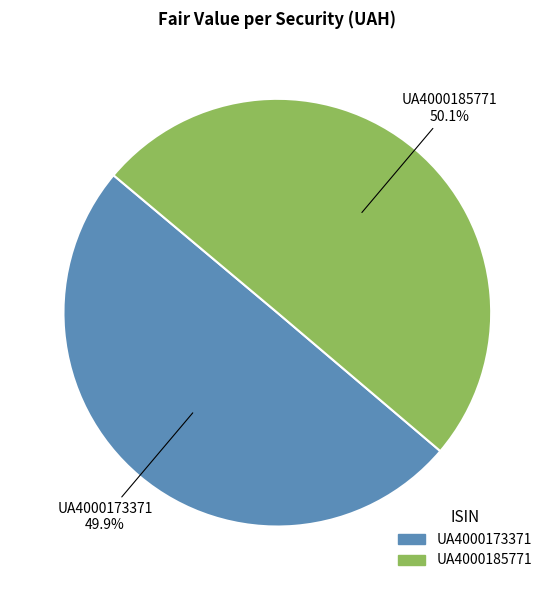

Does any single category account for the majority?

Yes